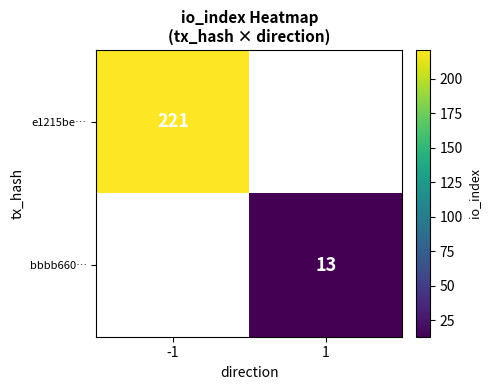

At how many categories does at least one series exceed 101?

1